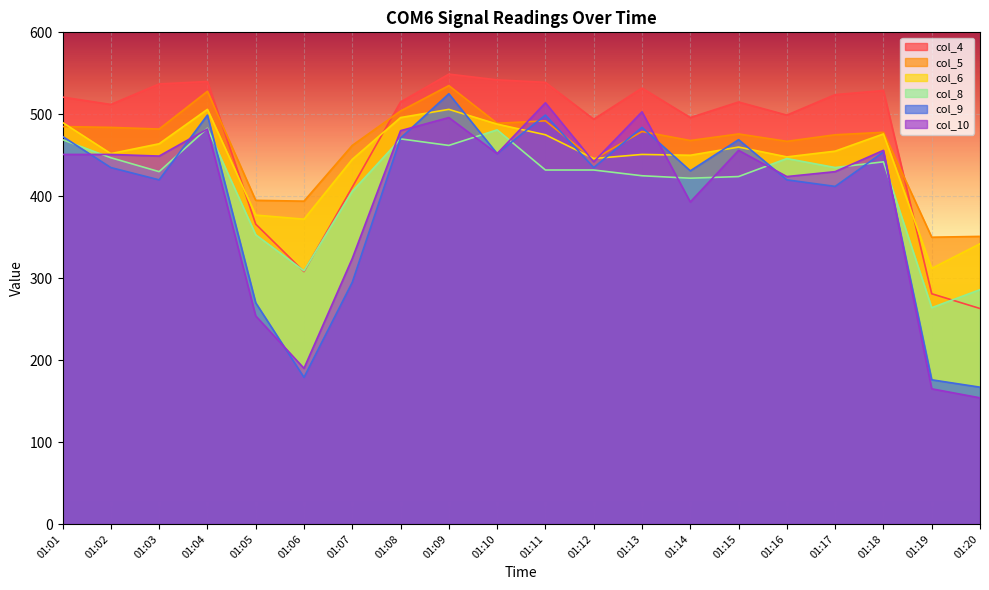

What is the value of the col_10 point at the 19th from the left?

165